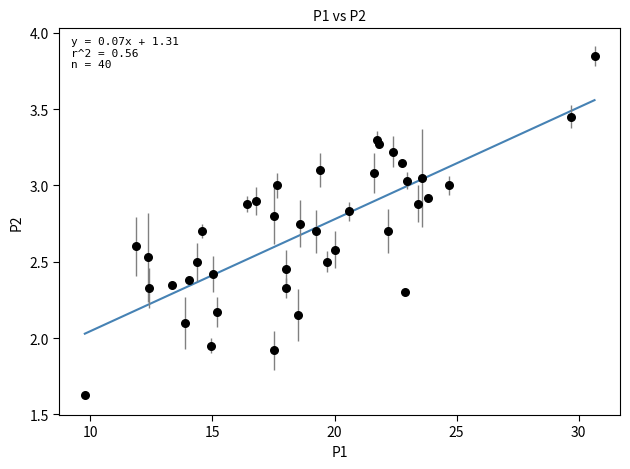

What is the range of X values (max minus min)?

20.9